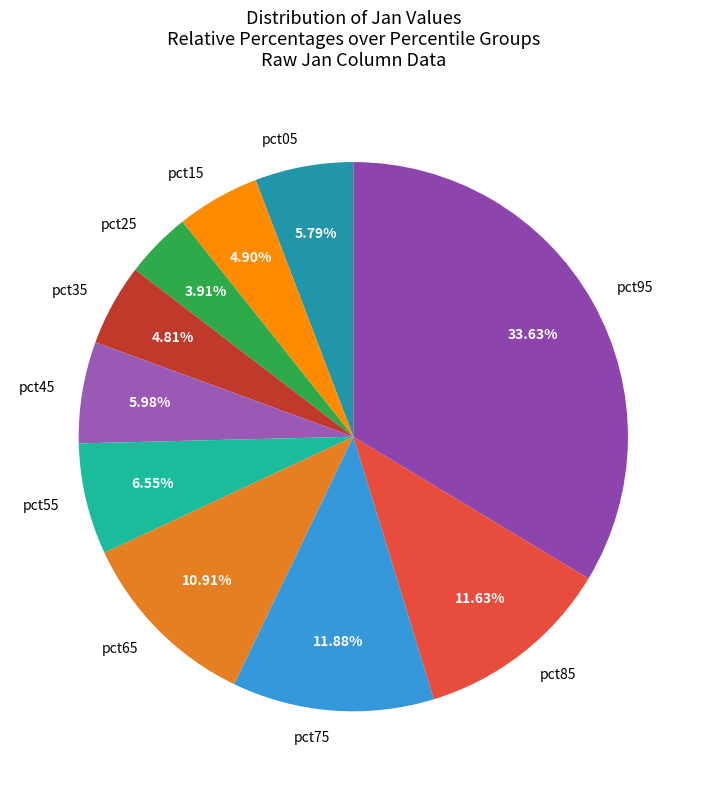

What is the smallest slice in the pie chart?

pct25